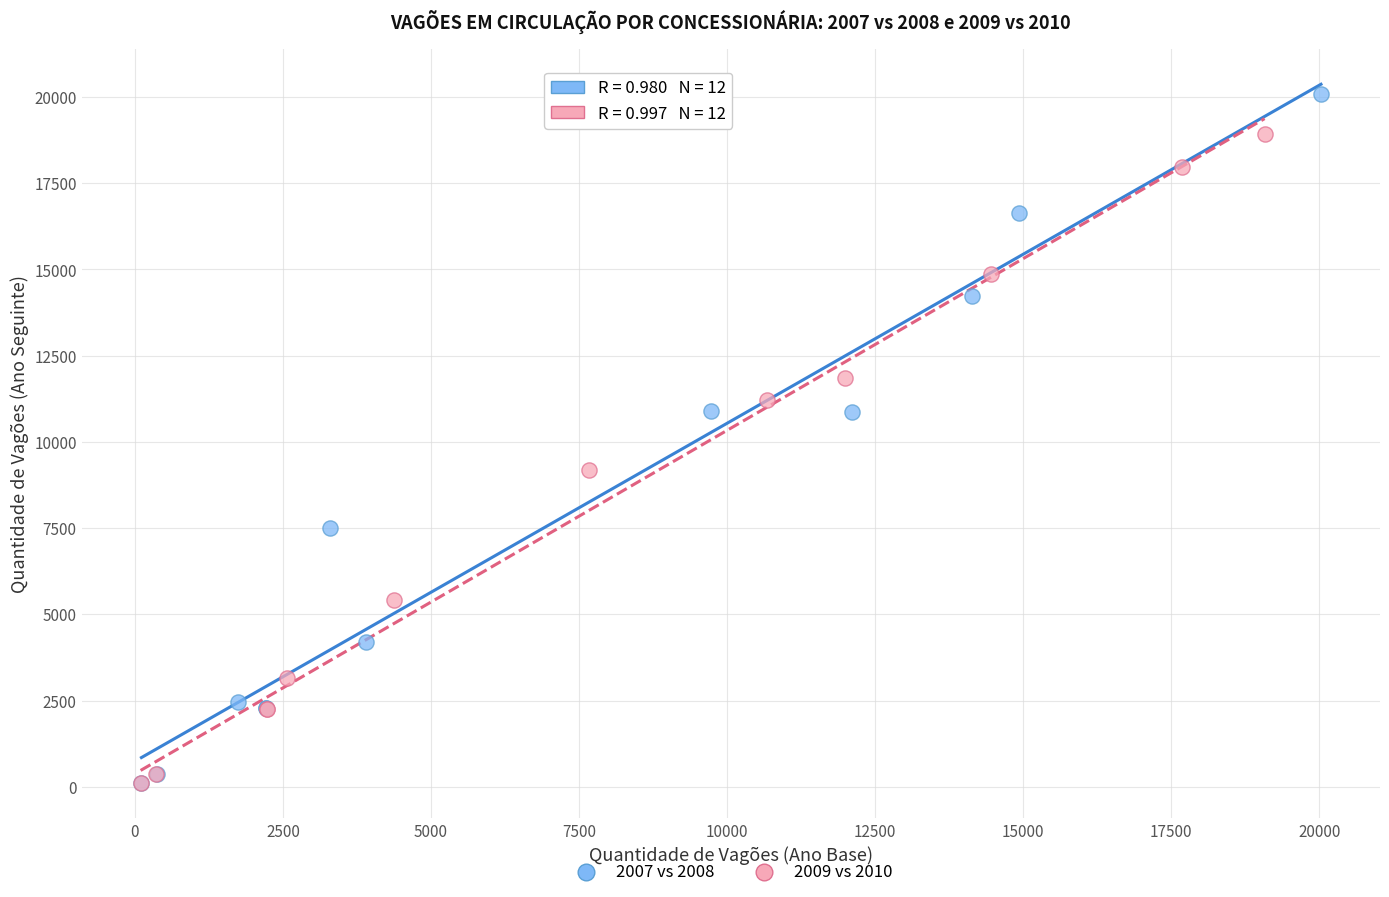

Which series contains the highest Y value?

2007 vs 2008